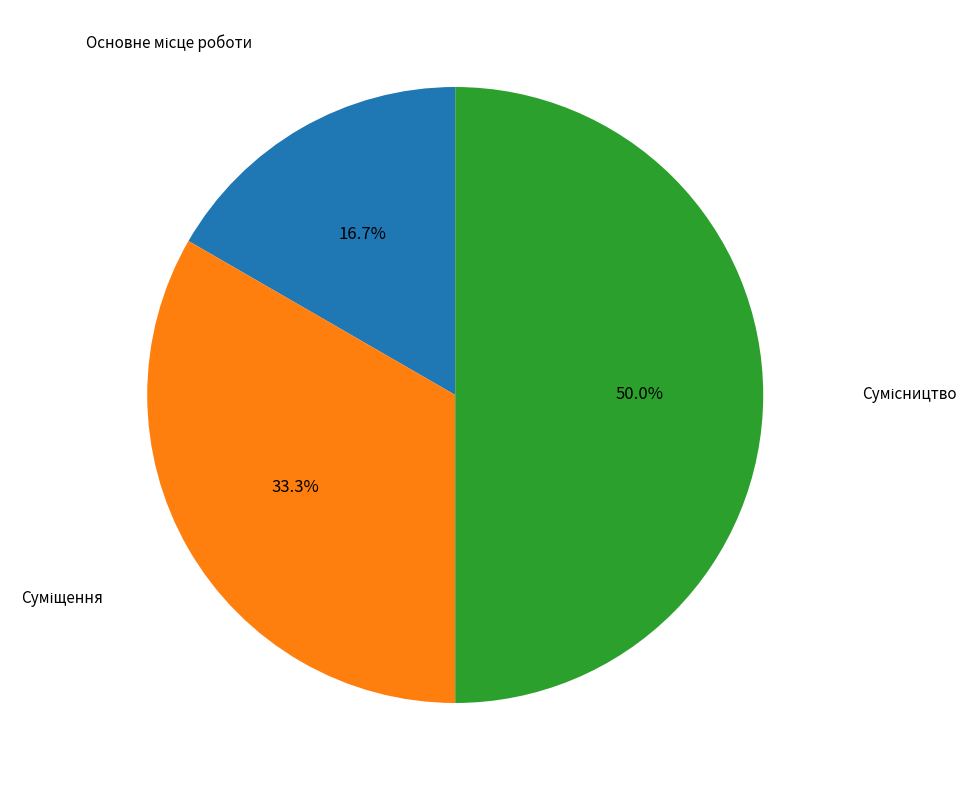

To the nearest percent, what percentage of the pie is Сумісництво?

50%